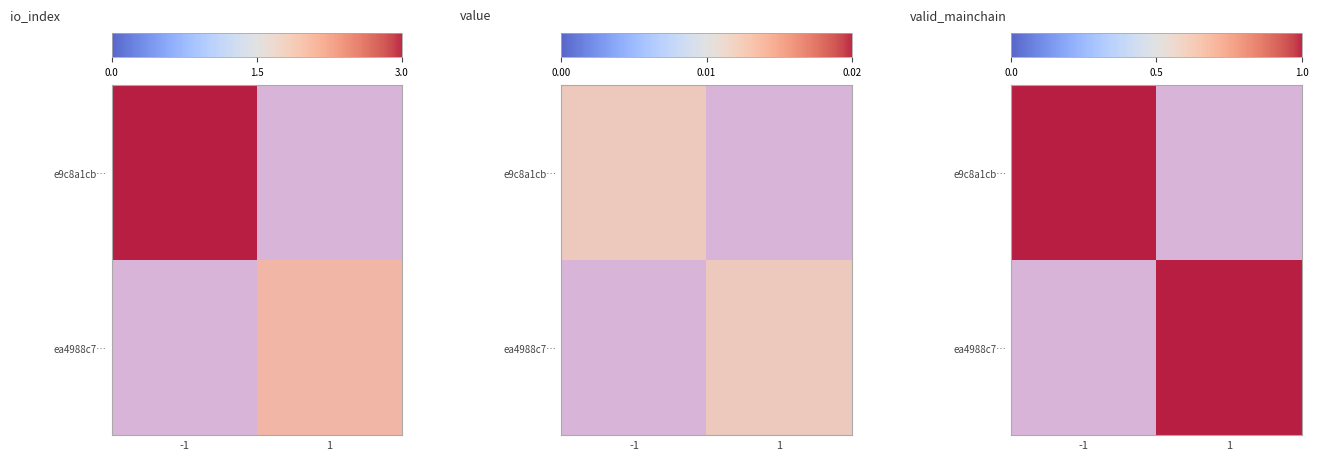

How many data points in ea4988c749e4a5d2f71762357e053af759e18d6 are above 1?

1